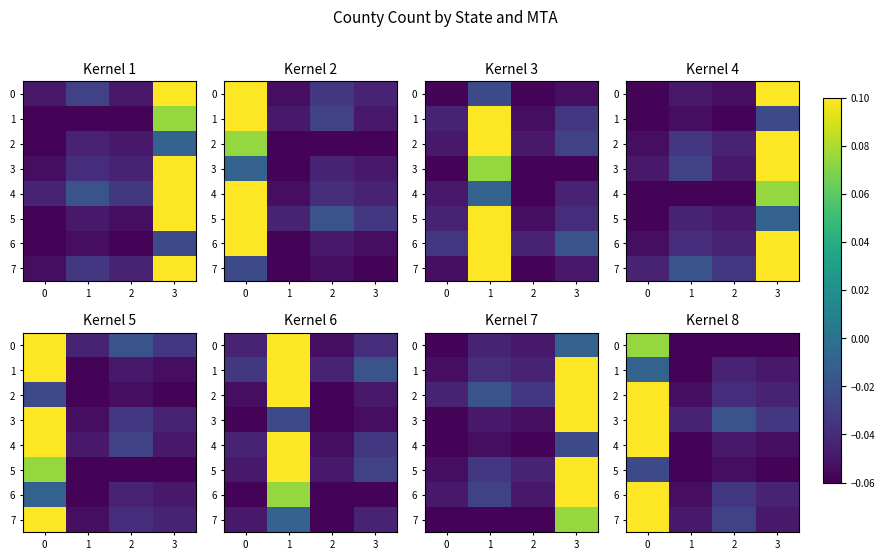

Which category has the lowest value in the 5 series?

1